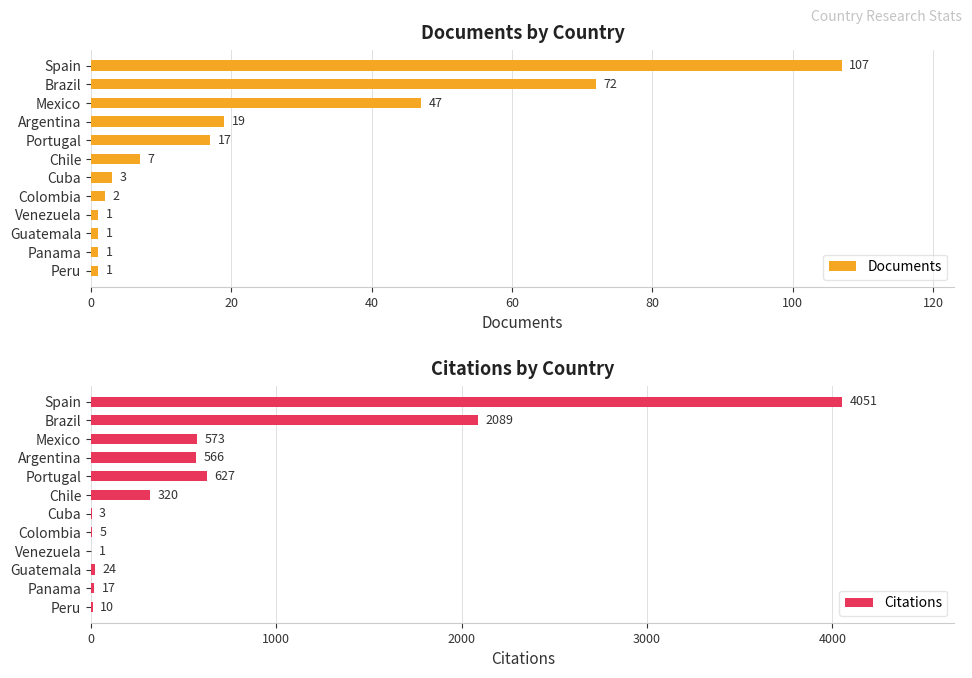

What is the value of the Citations bar at the 4th from the left?

566